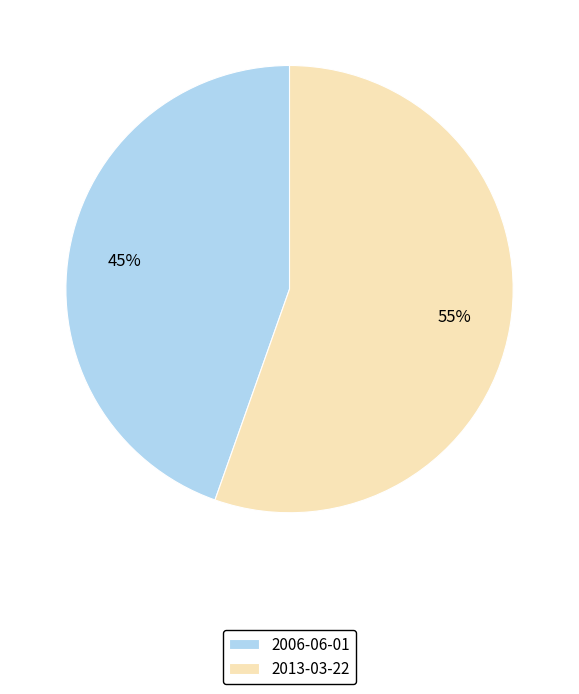

Rank the categories by value from highest to lowest.

2013-03-22, 2006-06-01